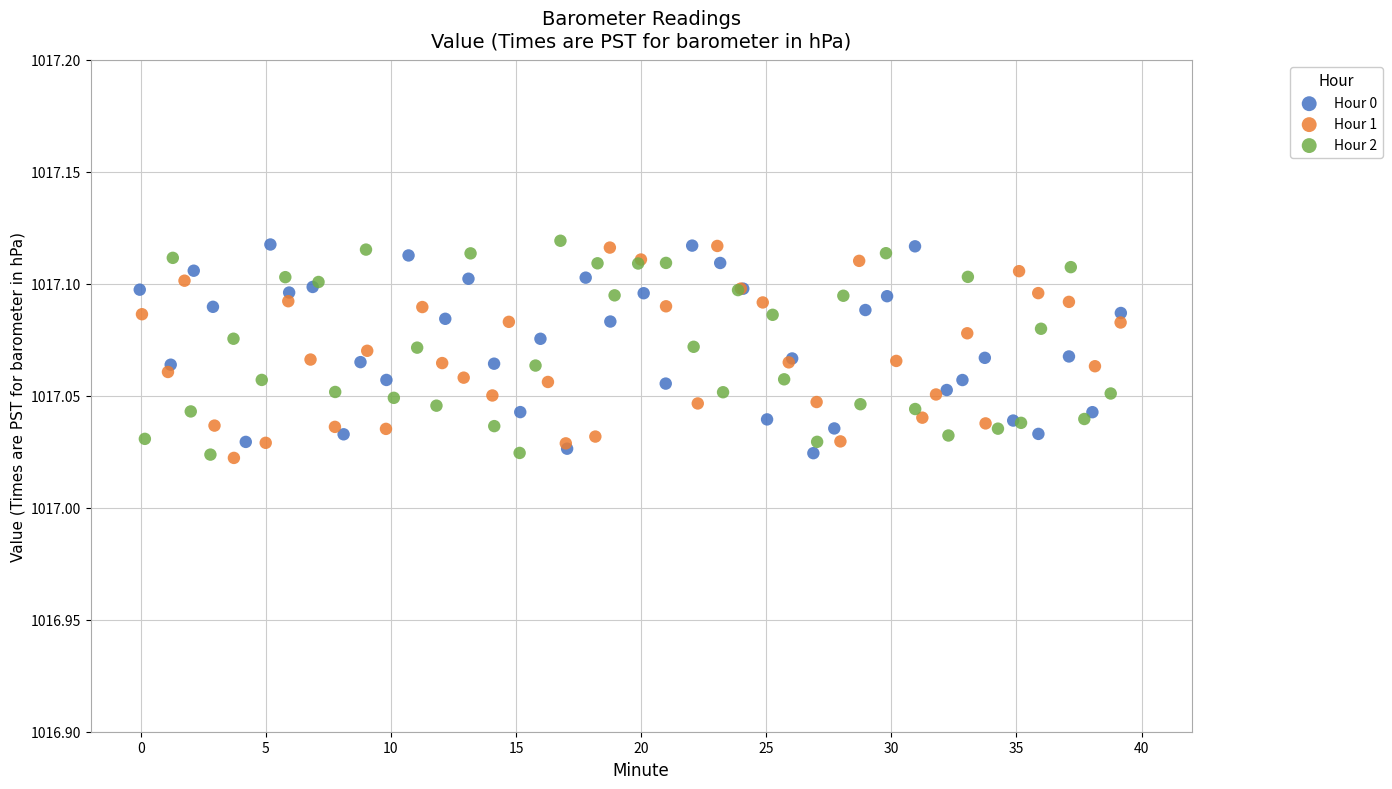

What are all the series names shown in the legend?

Hour 0, Hour 1, Hour 2